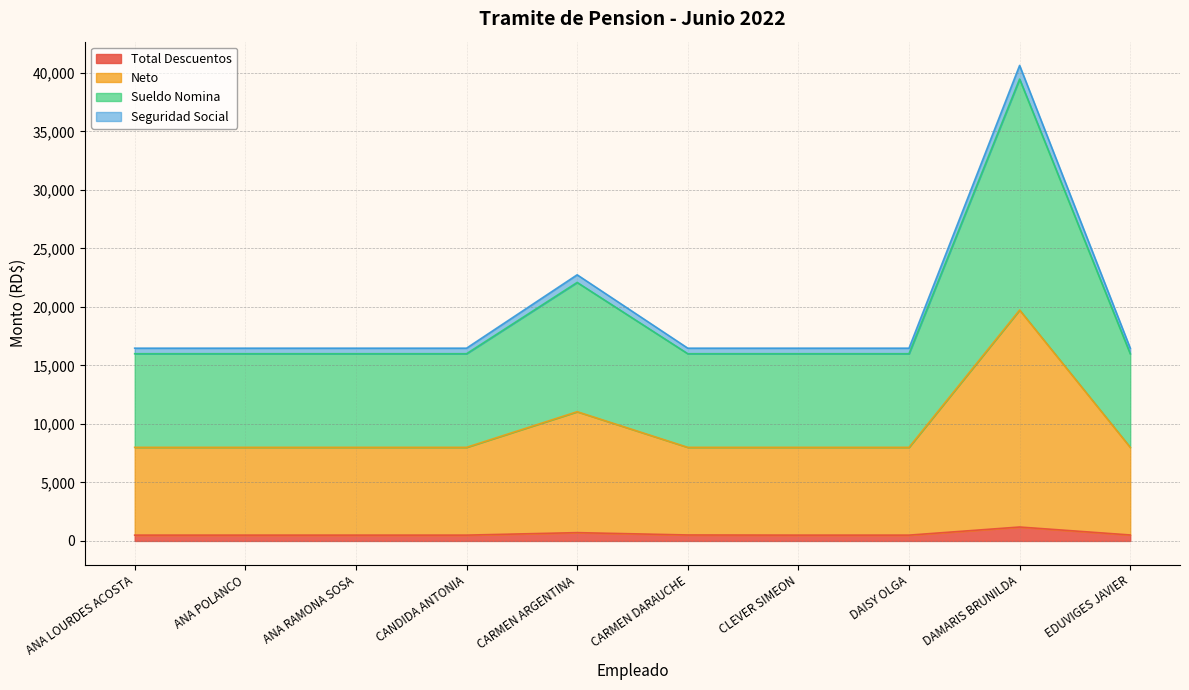

At which category does Neto reach its first local peak?

CARMEN ARGENTINA